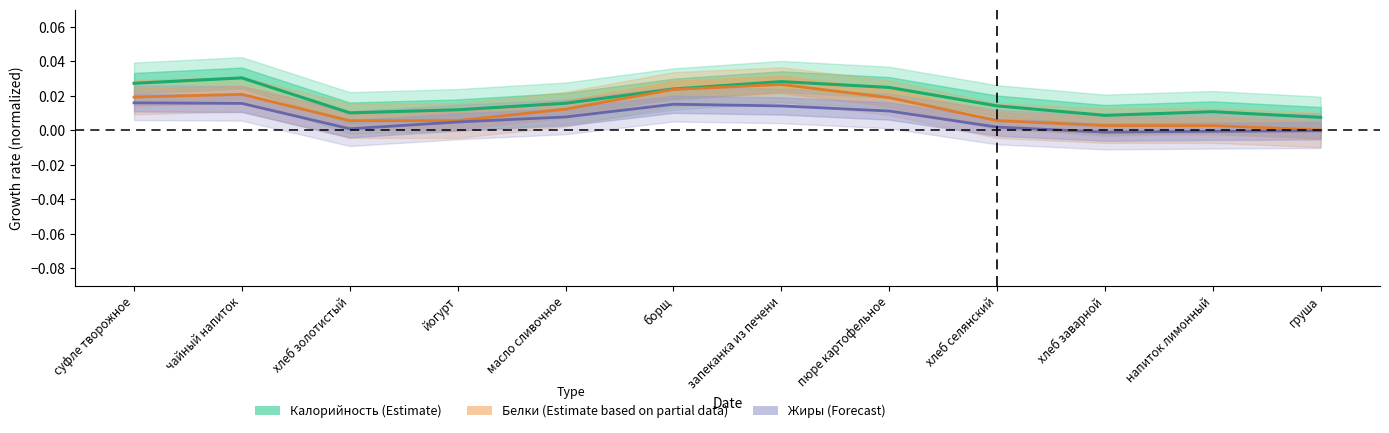

True or false: Жиры (forecast) has a value of 0.0 at запеканка из печени.

False